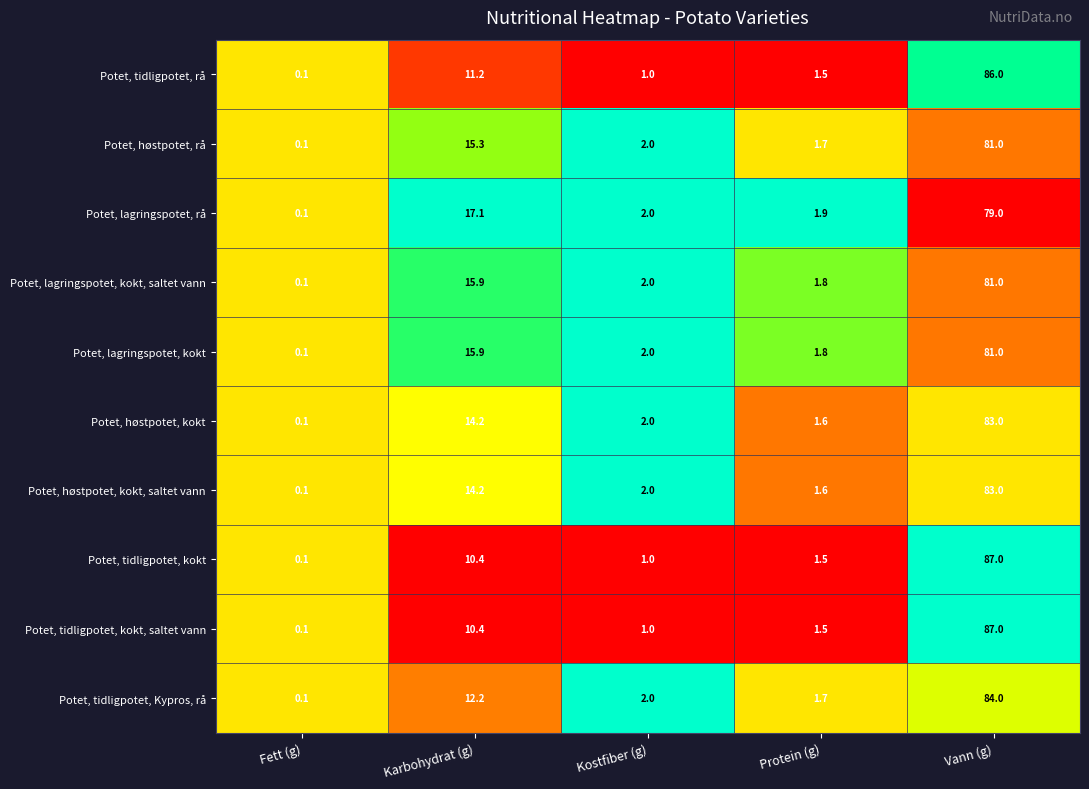

The Potet, tidligpotet, kokt series shows 0.1 at Fett (g). True or false?

True